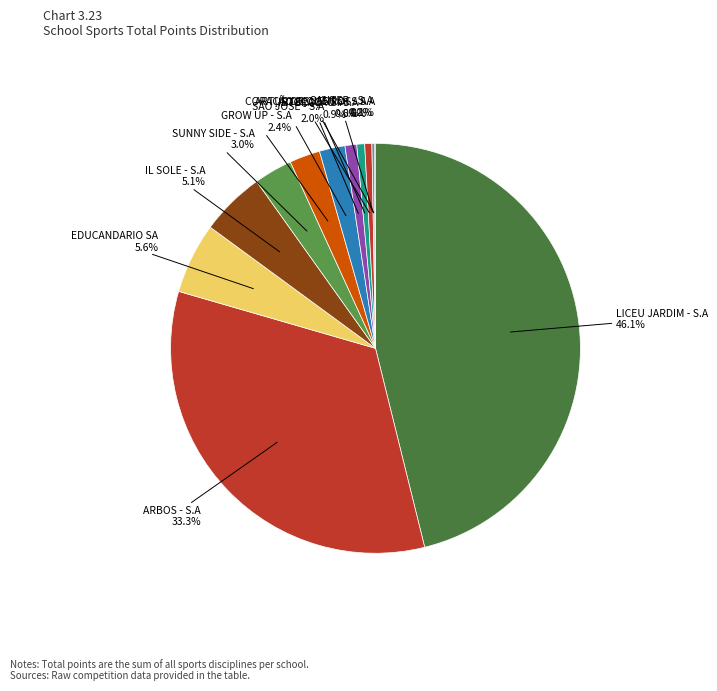

How many segments does this pie chart have?

12